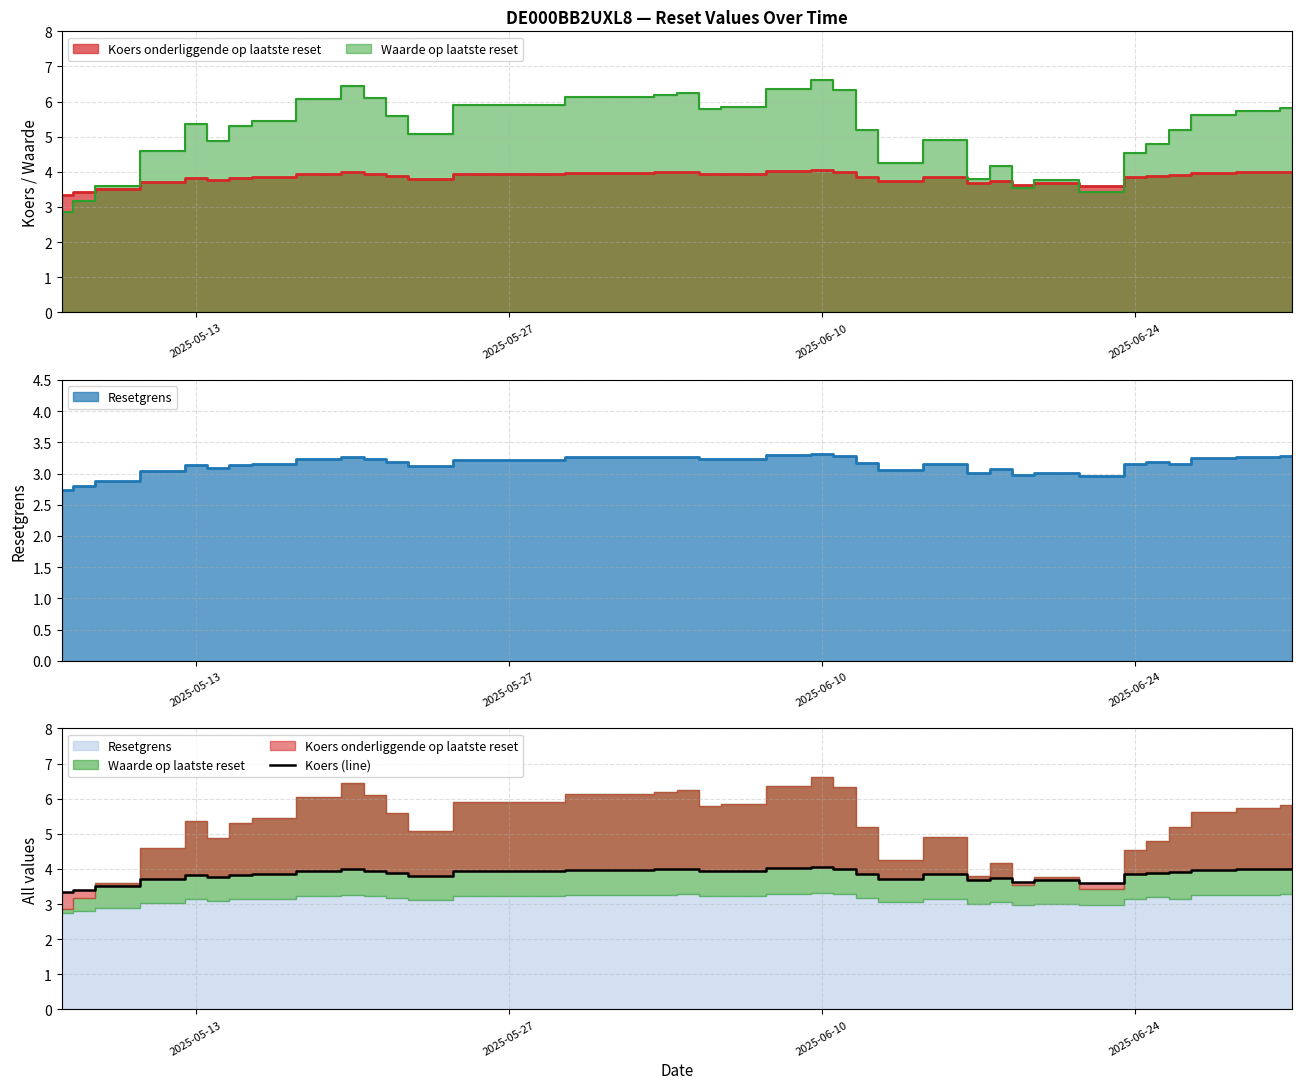

The value at 19 is 1.4. True or false?

False